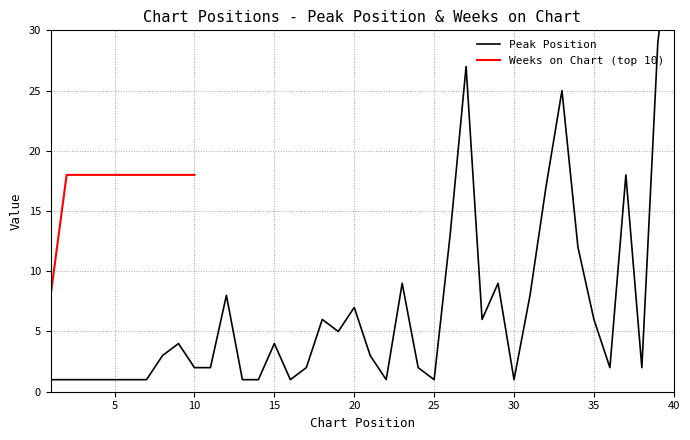

What is the minimum value for Weeks on Chart (top 10)?

8